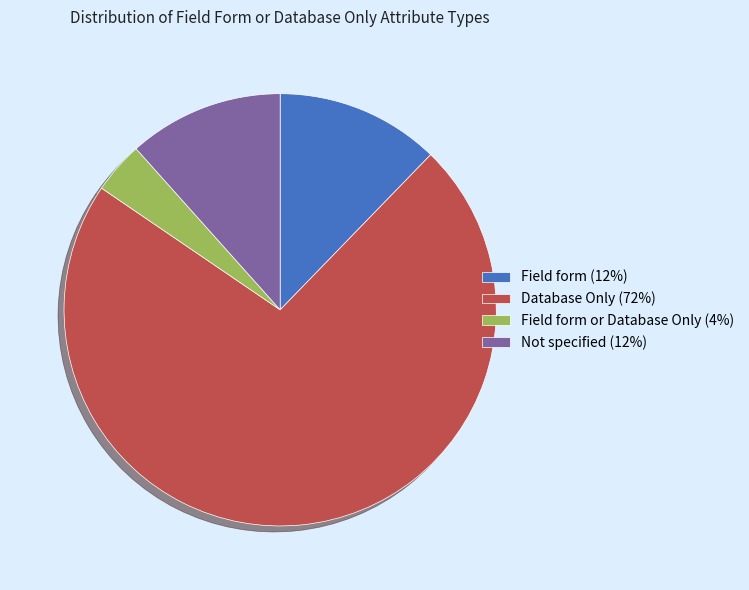

Which slice represents more than half of the pie?

Database Only (72%)